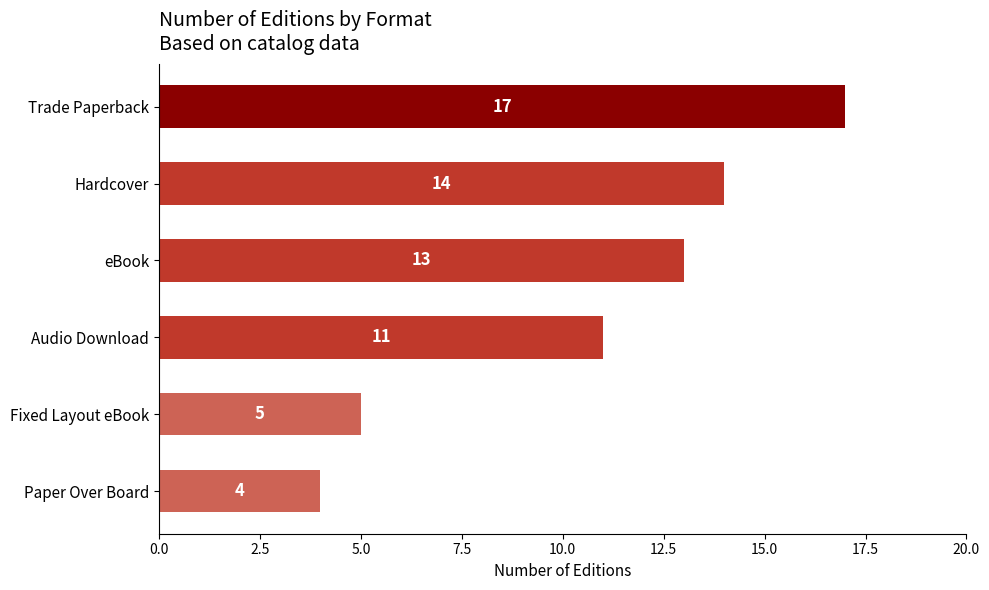

At which label is the value closest to 10?

Audio Download